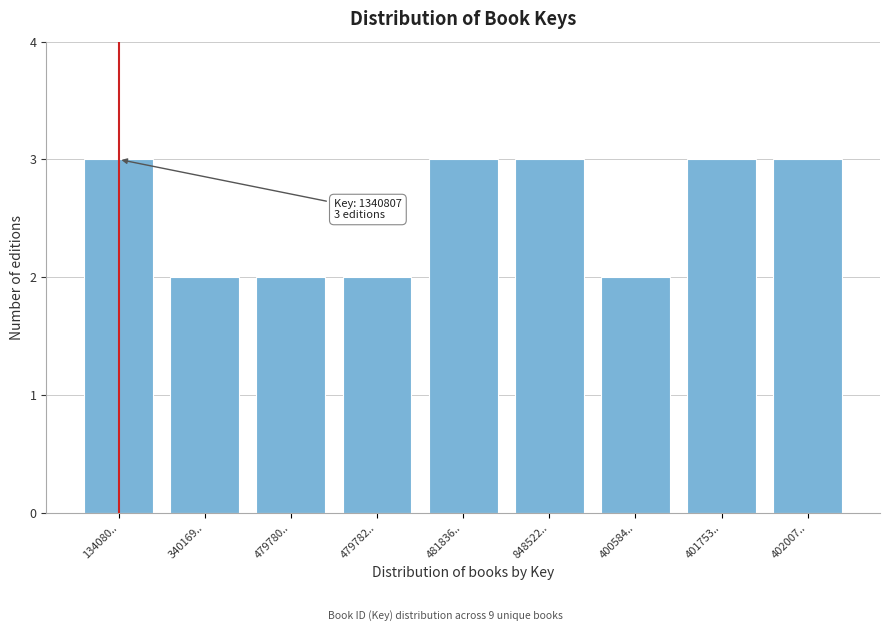

Reading right to left, what are all the values shown in this chart?

402007..=3	401753..=3	400584..=2	848522..=3	481836..=3	479782..=2	479780..=2	340169..=2	134080..=3